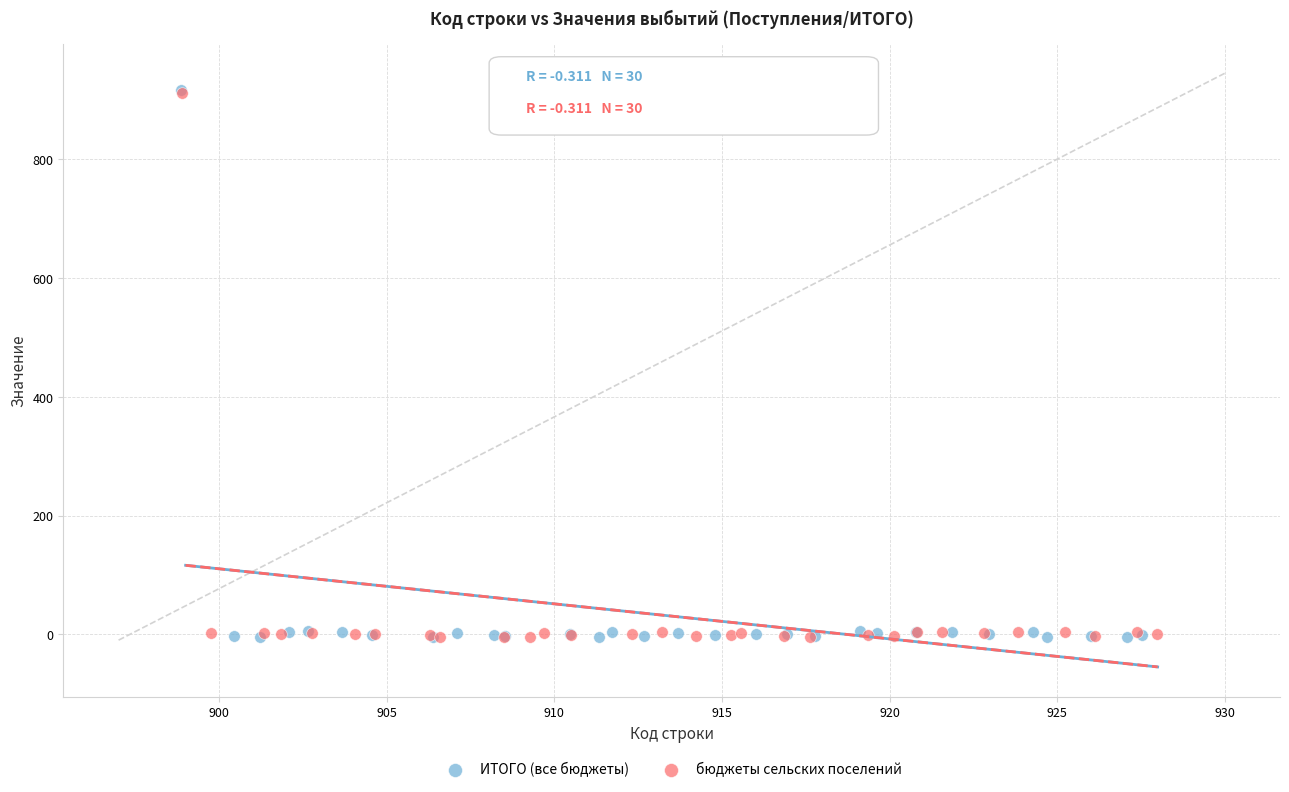

Which series has the widest spread of Y values?

ИТОГО (все бюджеты)